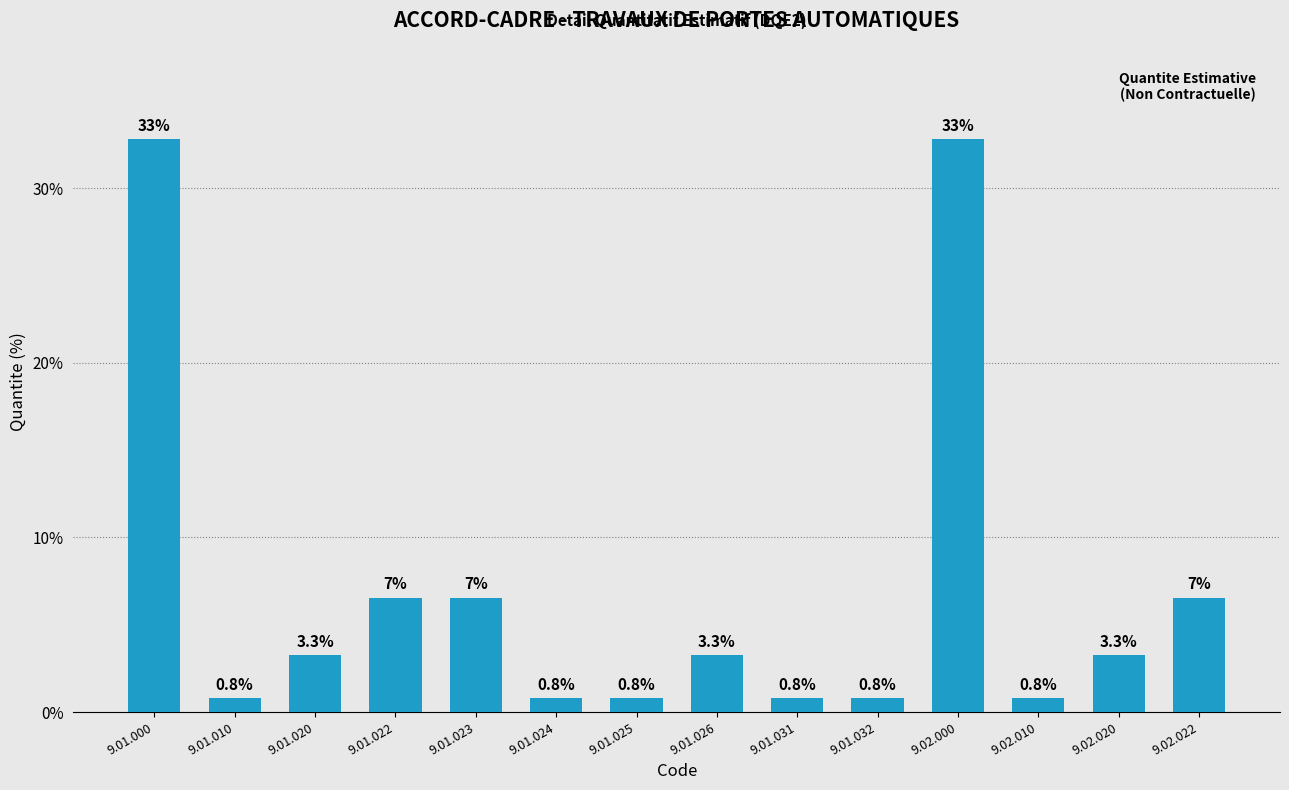

What is the sum of the values at 9.01.031 and 9.01.000?

33.6